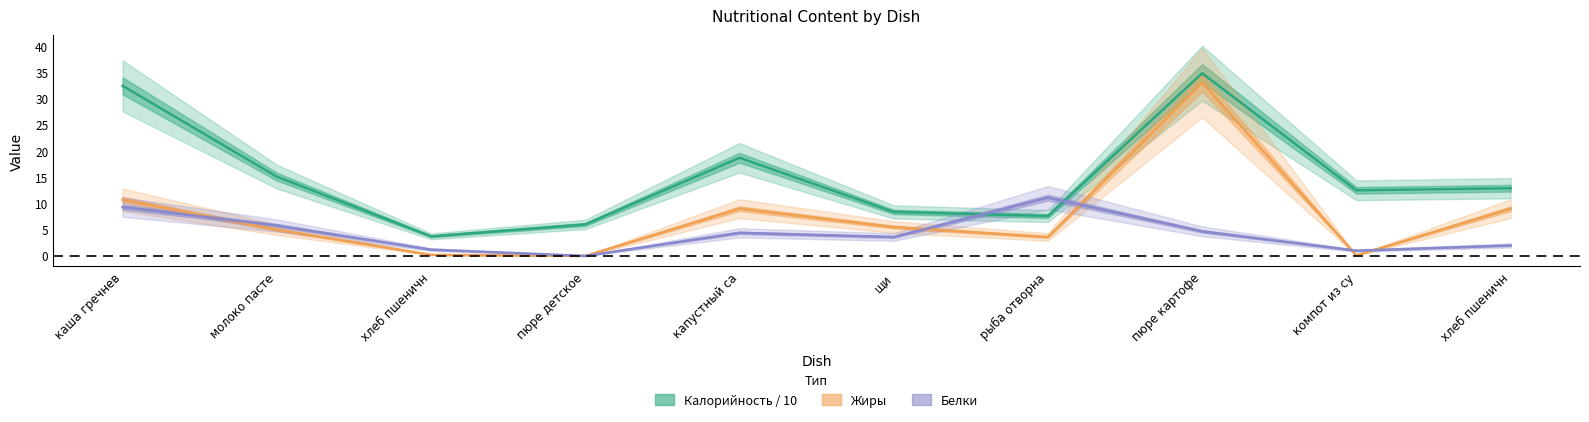

What are all the series names shown in the legend?

Калорийность / 10, Жиры, Белки